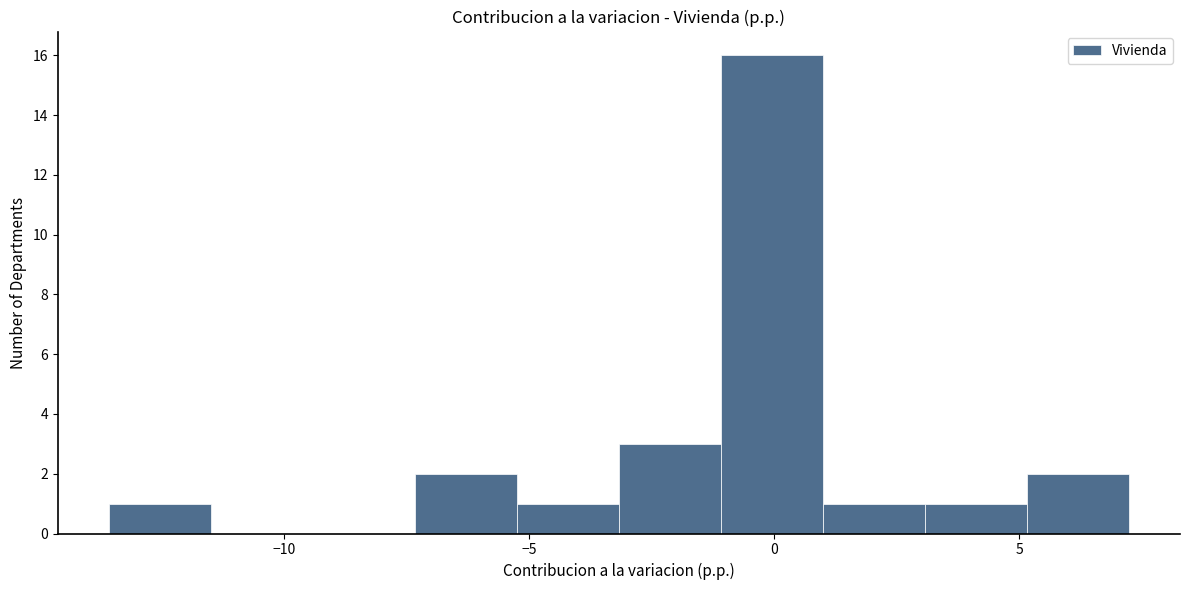

Which range on the x-axis has the tallest bar?

-1.0 to 1.0